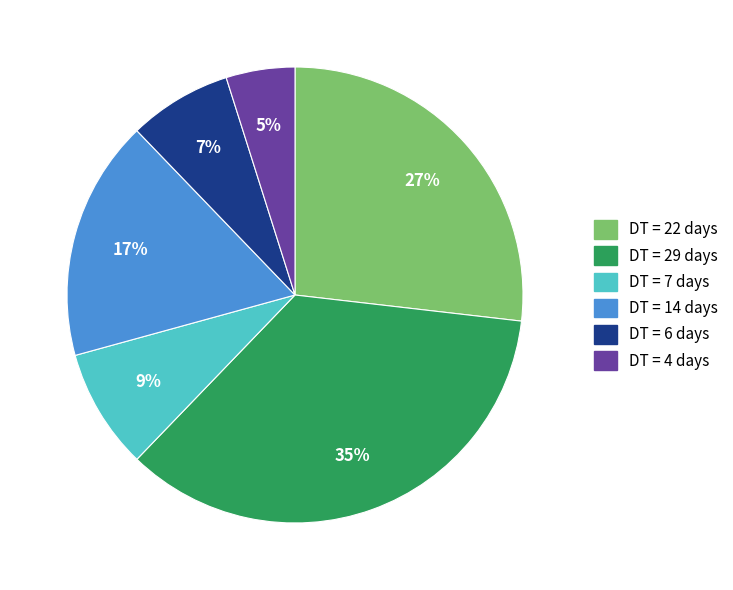

To the nearest percent, what is the combined percentage of DT = 6 days and DT = 14 days?

24%